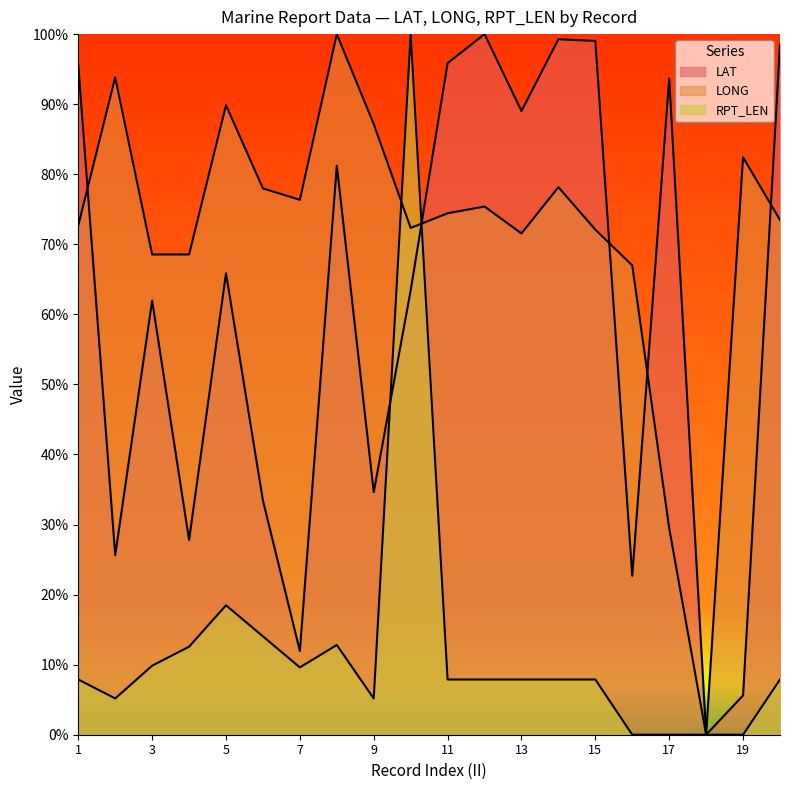

What is the value of the LONG point at the 7th from the left?

0.8